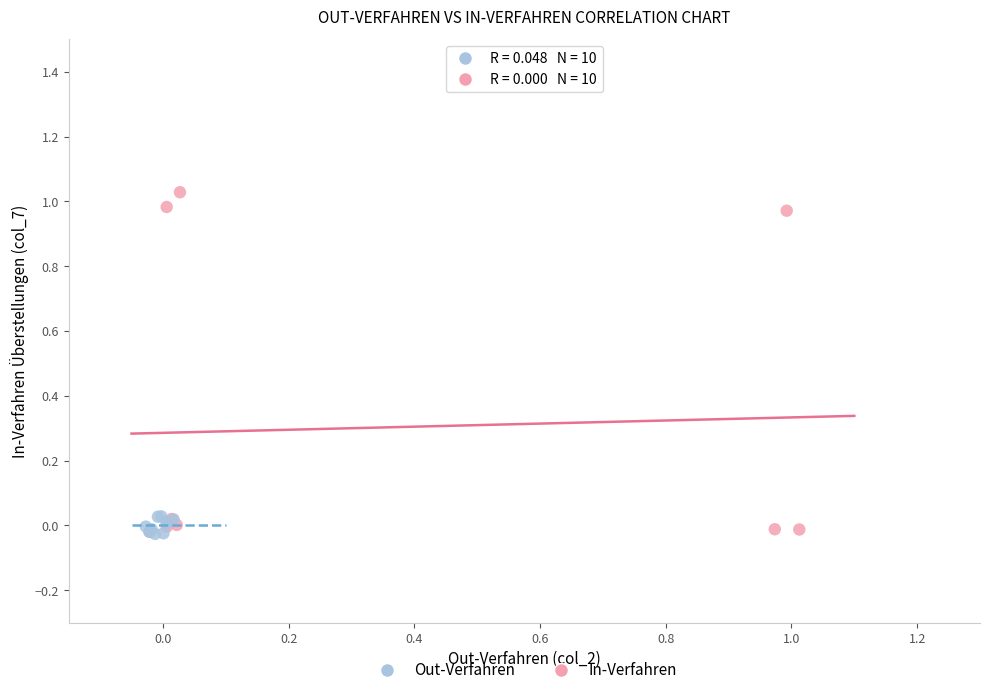

What are all the series names shown in the legend?

Out-Verfahren, In-Verfahren